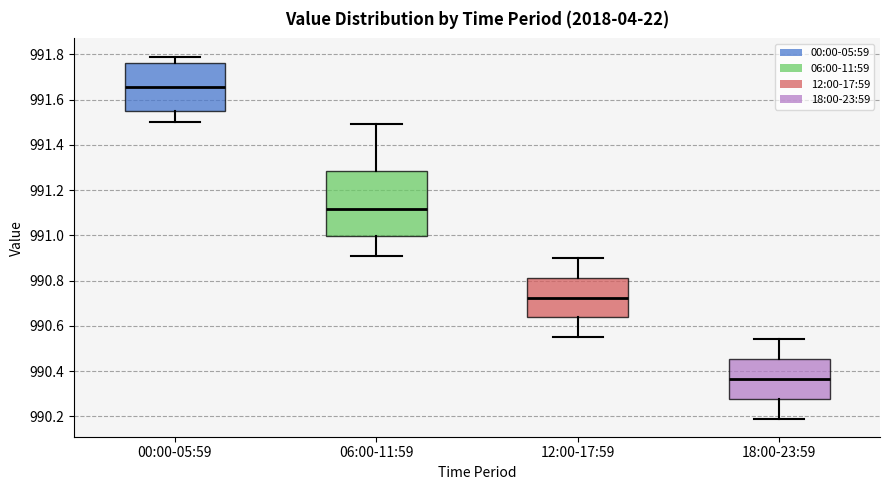

Reading left to right, transcribe this box plot: for each box, give where its median line is, the range the box spans, and where its two whiskers end, as read against the y-axis. The values are not printed on the chart, so give them approximately, as read against the axis.

00:00-05:59: median 991.66, box 991.56 to 991.76, whiskers 991.50 to 991.80
06:00-11:59: median 991.12, box 991.00 to 991.28, whiskers 990.92 to 991.50
12:00-17:59: median 990.72, box 990.64 to 990.82, whiskers 990.56 to 990.90
18:00-23:59: median 990.36, box 990.28 to 990.46, whiskers 990.20 to 990.54